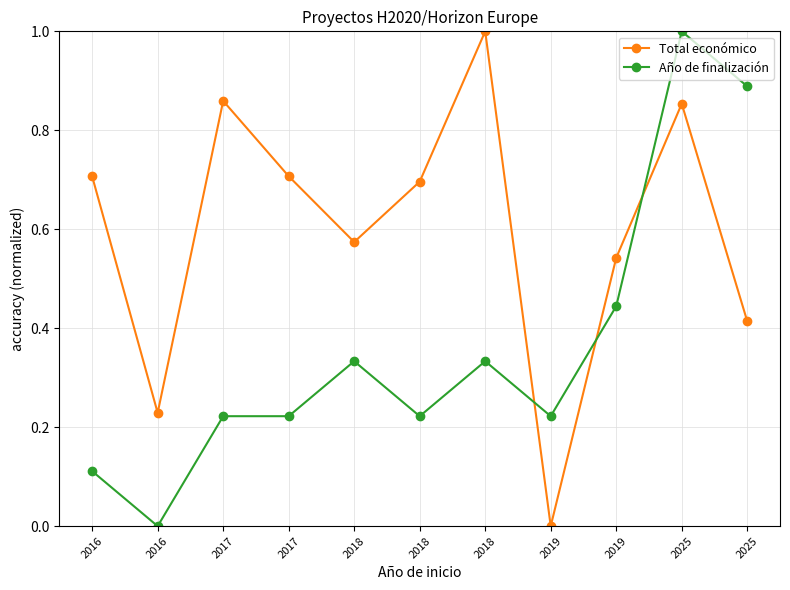

The value of Total económico at 2018 is 0.6. True or false?

True